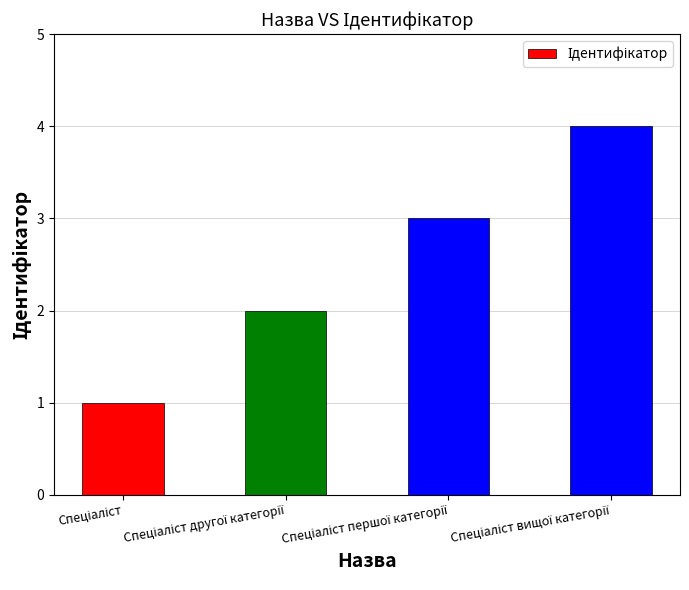

What is the maximum value shown in the chart?

4